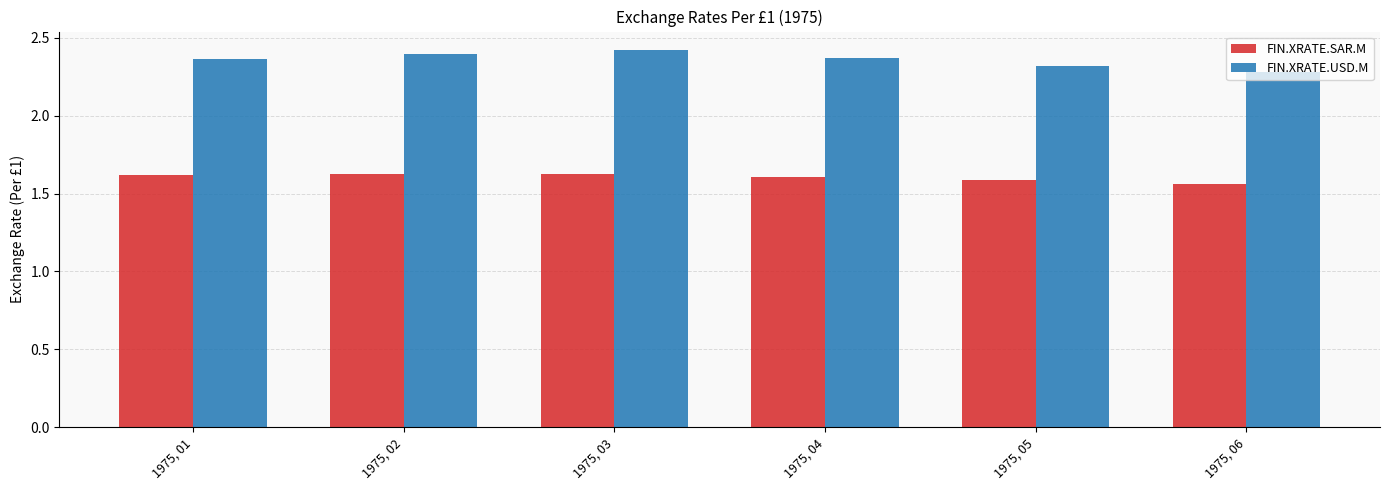

Rank the series at 1975, 06 from lowest to highest value.

FIN.XRATE.SAR.M, FIN.XRATE.USD.M